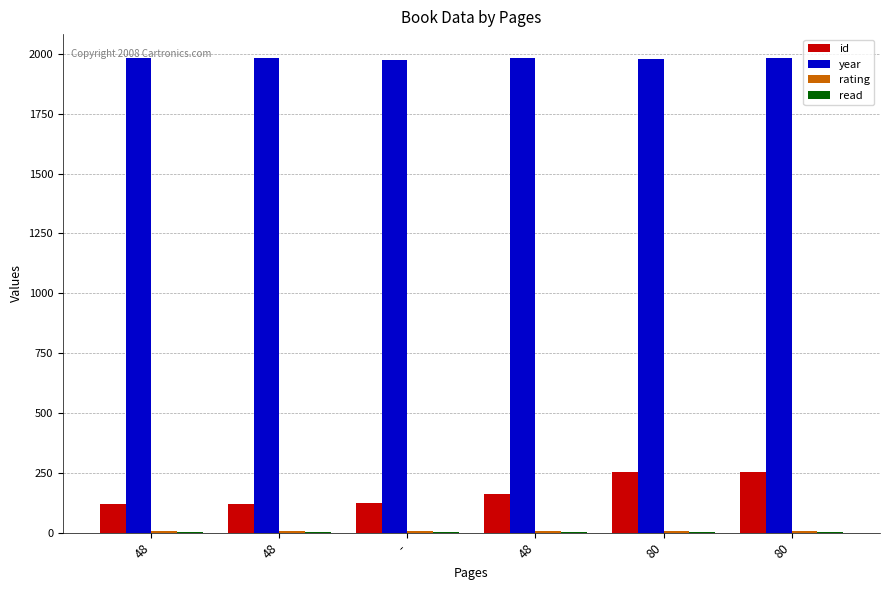

What is the total value across all series at 80?

2238